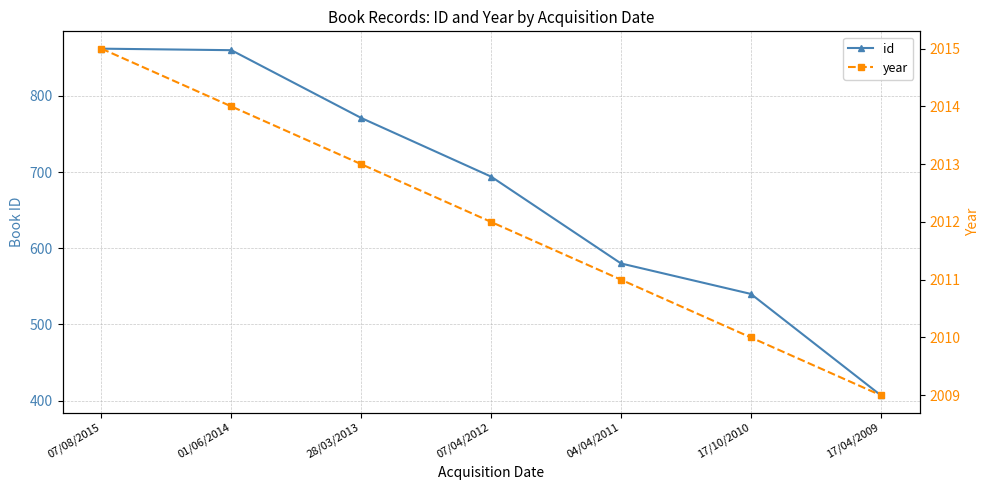

Which series has the largest total across all categories?

year